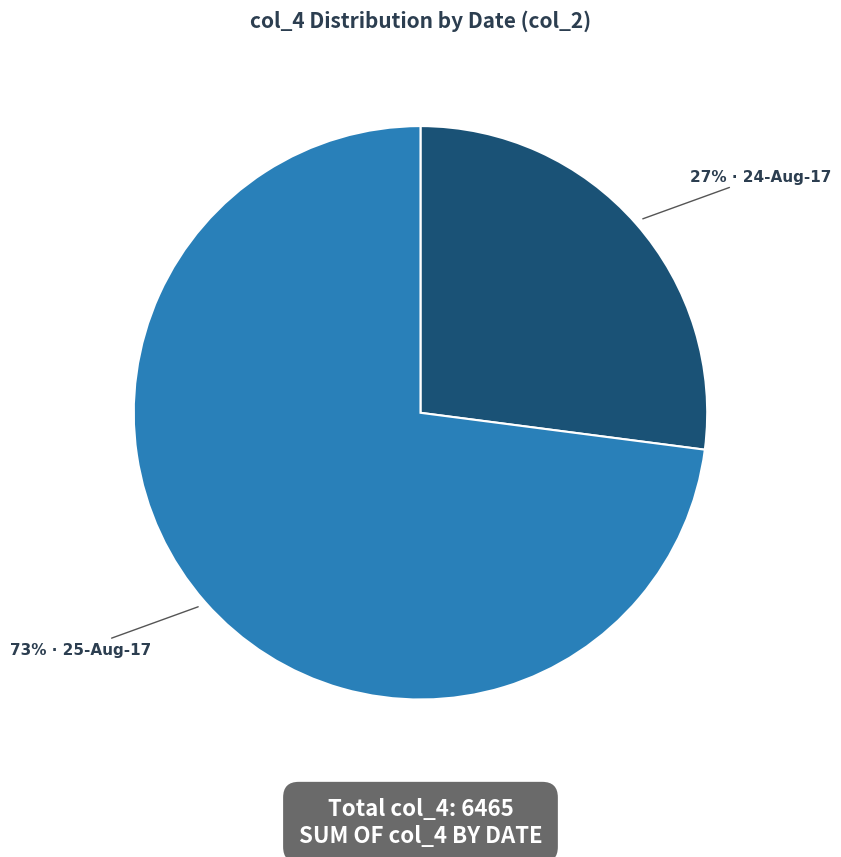

To the nearest percent, what is the average slice percentage?

50%